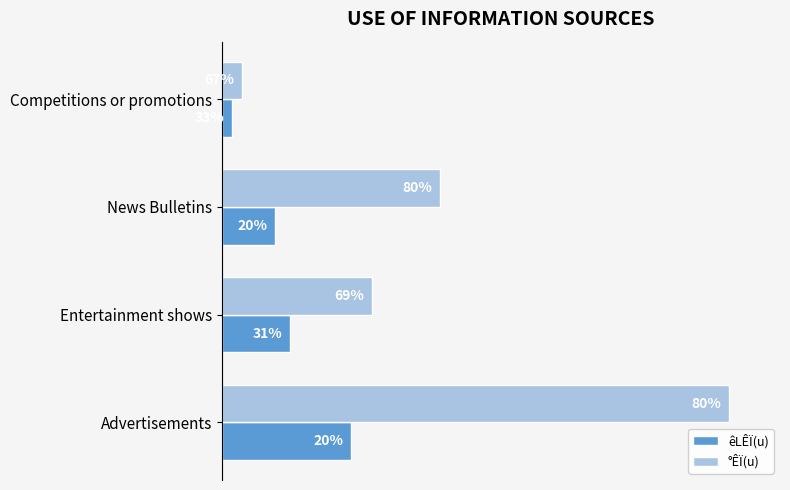

What are all the series names shown in the legend?

êLÊÏ(u), °ÊÏ(u)